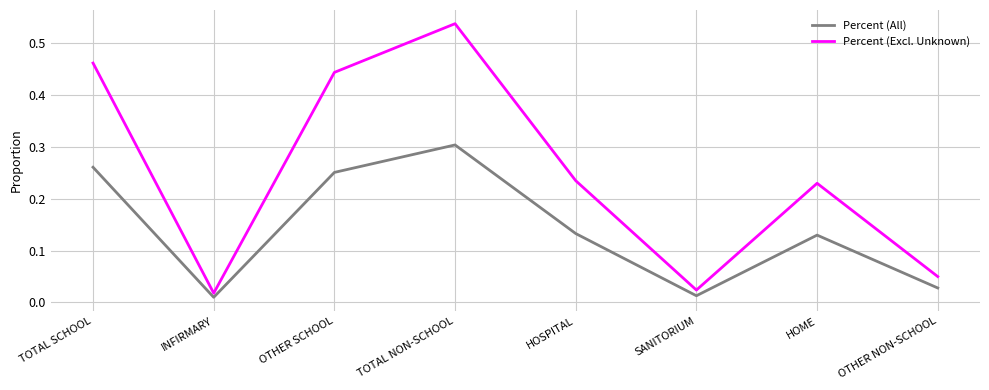

True or false: Percent (All) and Percent (Excl. Unknown) cross at least once.

False